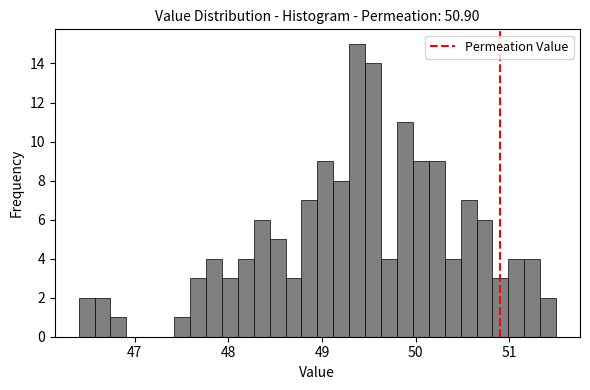

Read against the x-axis, roughly where is the centre of the tallest bar?

49.4